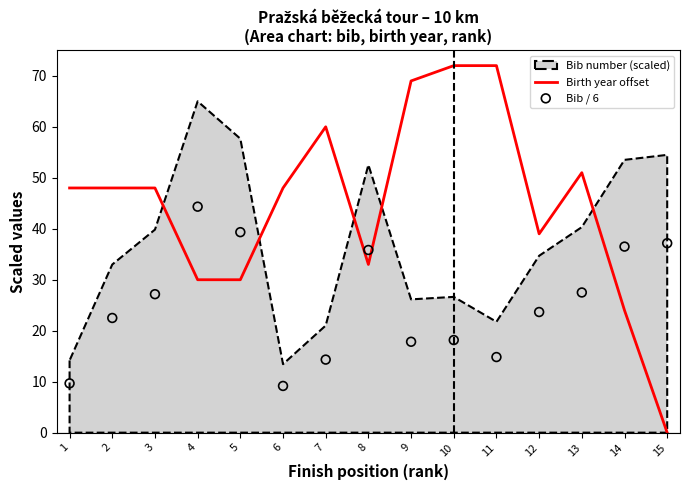

Which series contains the lowest Y value?

Birth year offset